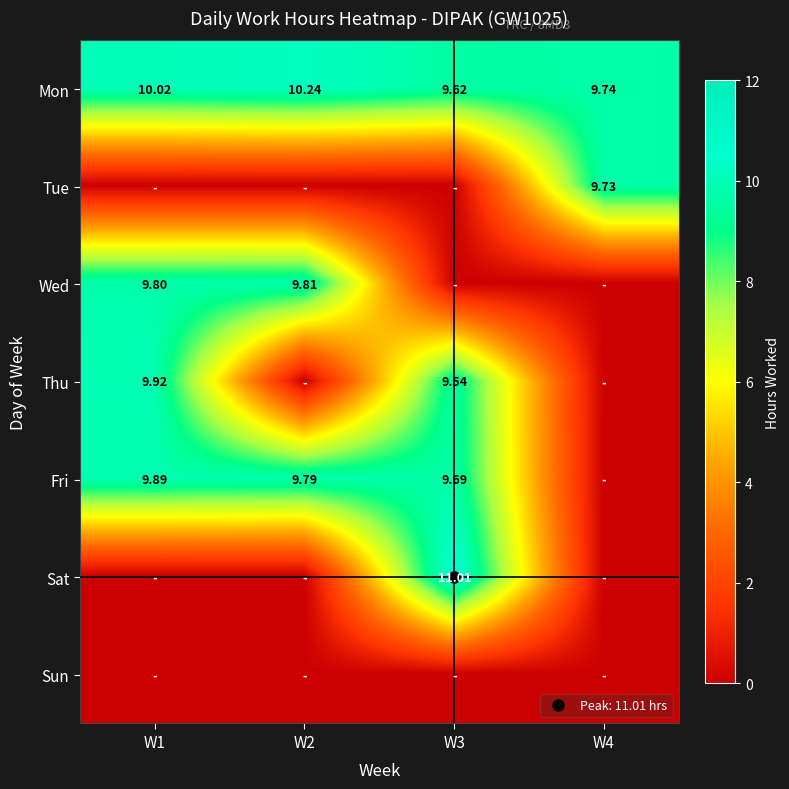

Is the value of Thu at W1 greater than the value of Mon at W1?

No